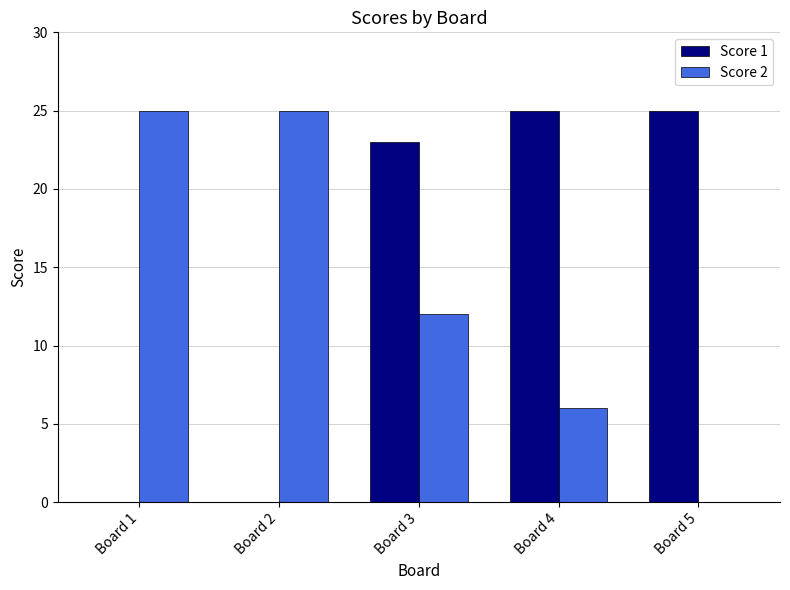

The Score 1 series shows 13 at Board 5. True or false?

False